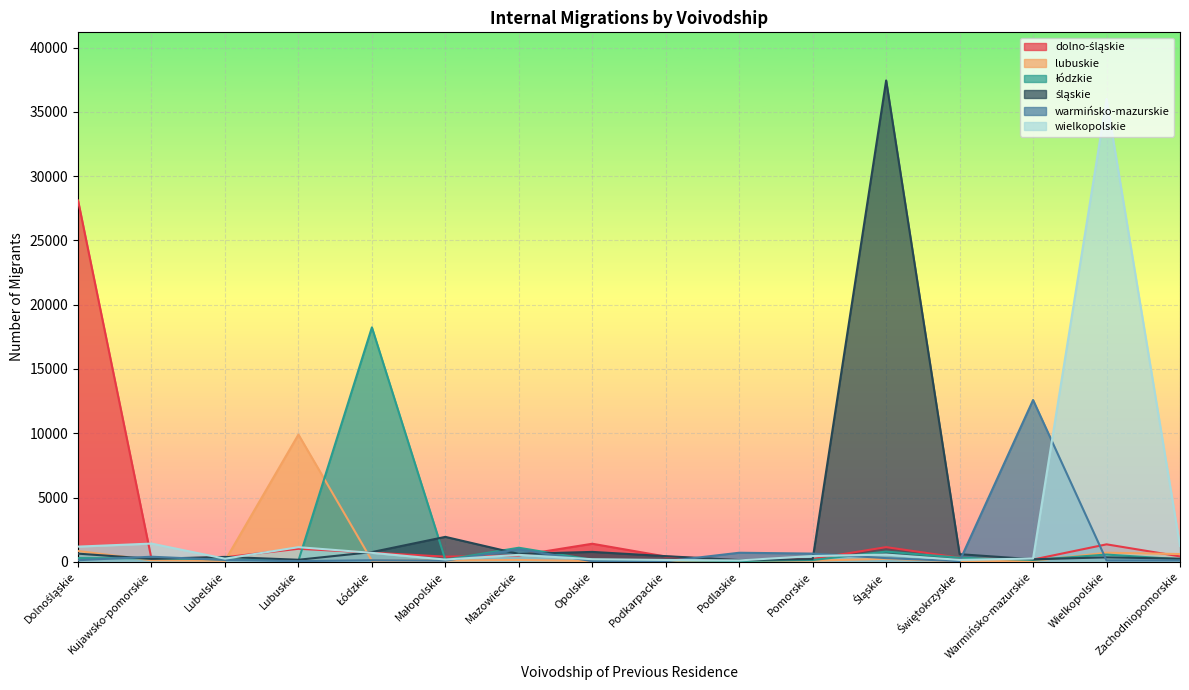

List the labels in order of wielkopolskie value, smallest first.

Podlaskie, Podkarpackie, Świętokrzyskie, Małopolskie, Opolskie, Lubelskie, Warmińsko-mazurskie, Pomorskie, Mazowieckie, Śląskie, Łódzkie, Lubuskie, Dolnośląskie, Zachodniopomorskie, Kujawsko-pomorskie, Wielkopolskie